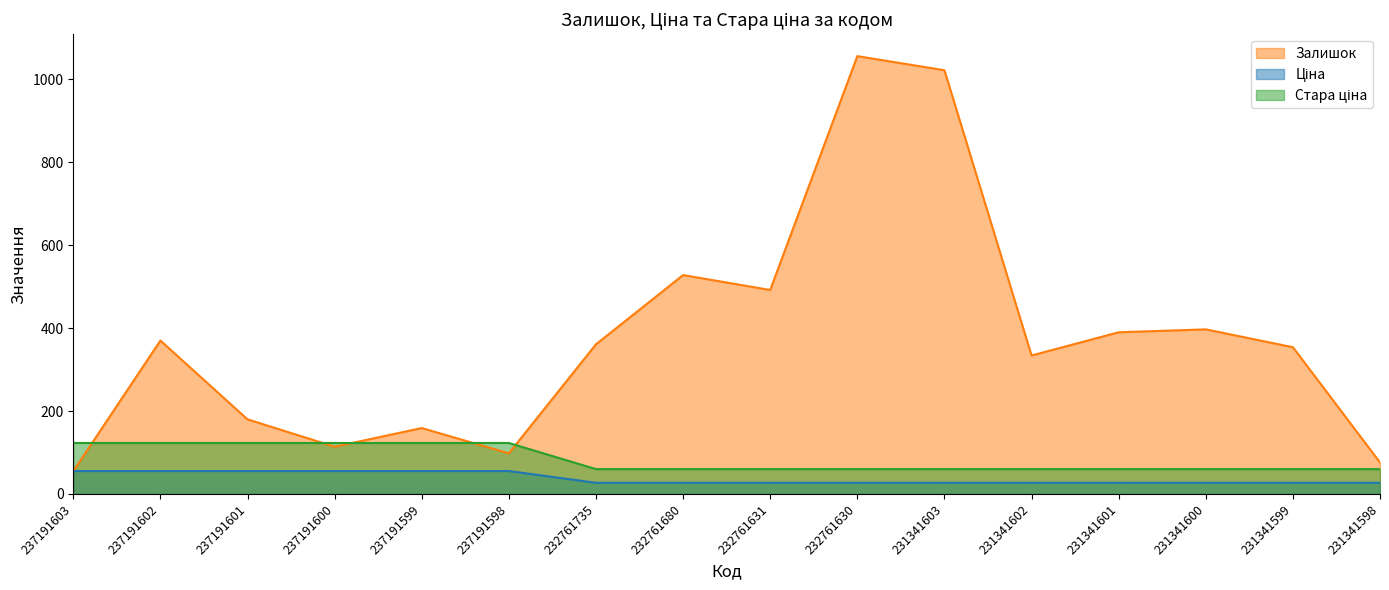

What is the total value across all series at 237191602?

548.4